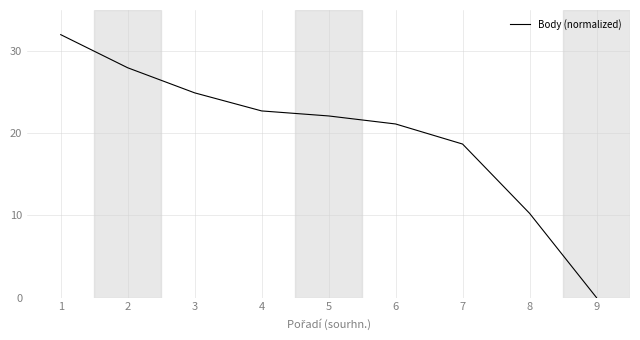

Read the value at 6.

21.1